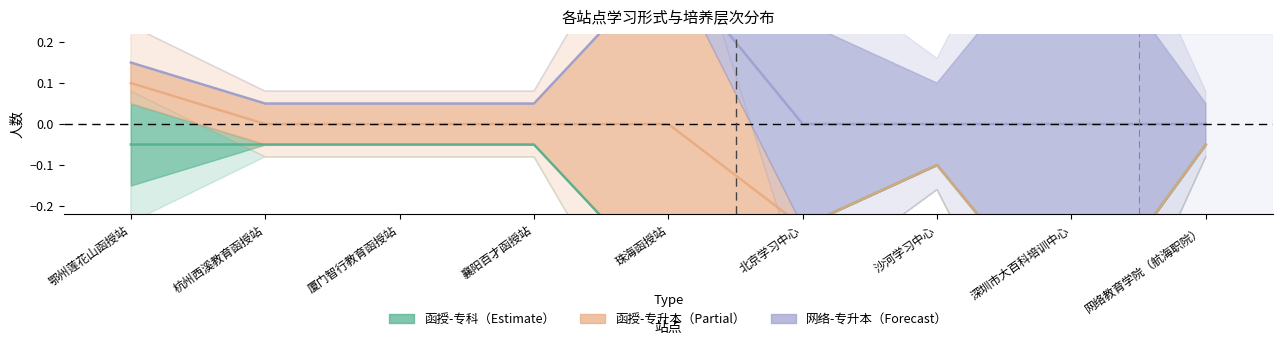

At how many categories does at least one series exceed 0?

5